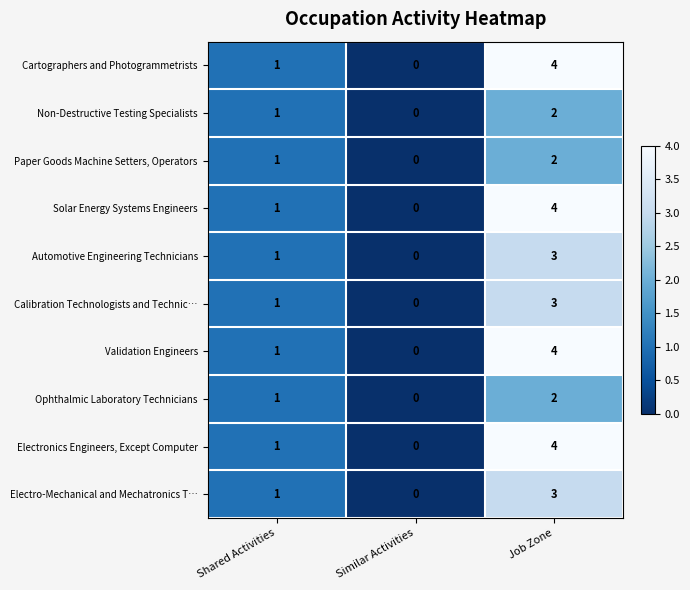

Reading left to right, what are all the values shown in this chart?

Cartographers and Photogrammetrists: Shared Activities=1	Similar Activities=0	Job Zone=4
Non-Destructive Testing Specialists: Shared Activities=1	Similar Activities=0	Job Zone=2
Paper Goods Machine Setters, Operators: Shared Activities=1	Similar Activities=0	Job Zone=2
Solar Energy Systems Engineers: Shared Activities=1	Similar Activities=0	Job Zone=4
Automotive Engineering Technicians: Shared Activities=1	Similar Activities=0	Job Zone=3
Calibration Technologists and Technic…: Shared Activities=1	Similar Activities=0	Job Zone=3
Validation Engineers: Shared Activities=1	Similar Activities=0	Job Zone=4
Ophthalmic Laboratory Technicians: Shared Activities=1	Similar Activities=0	Job Zone=2
Electronics Engineers, Except Computer: Shared Activities=1	Similar Activities=0	Job Zone=4
Electro-Mechanical and Mechatronics T…: Shared Activities=1	Similar Activities=0	Job Zone=3